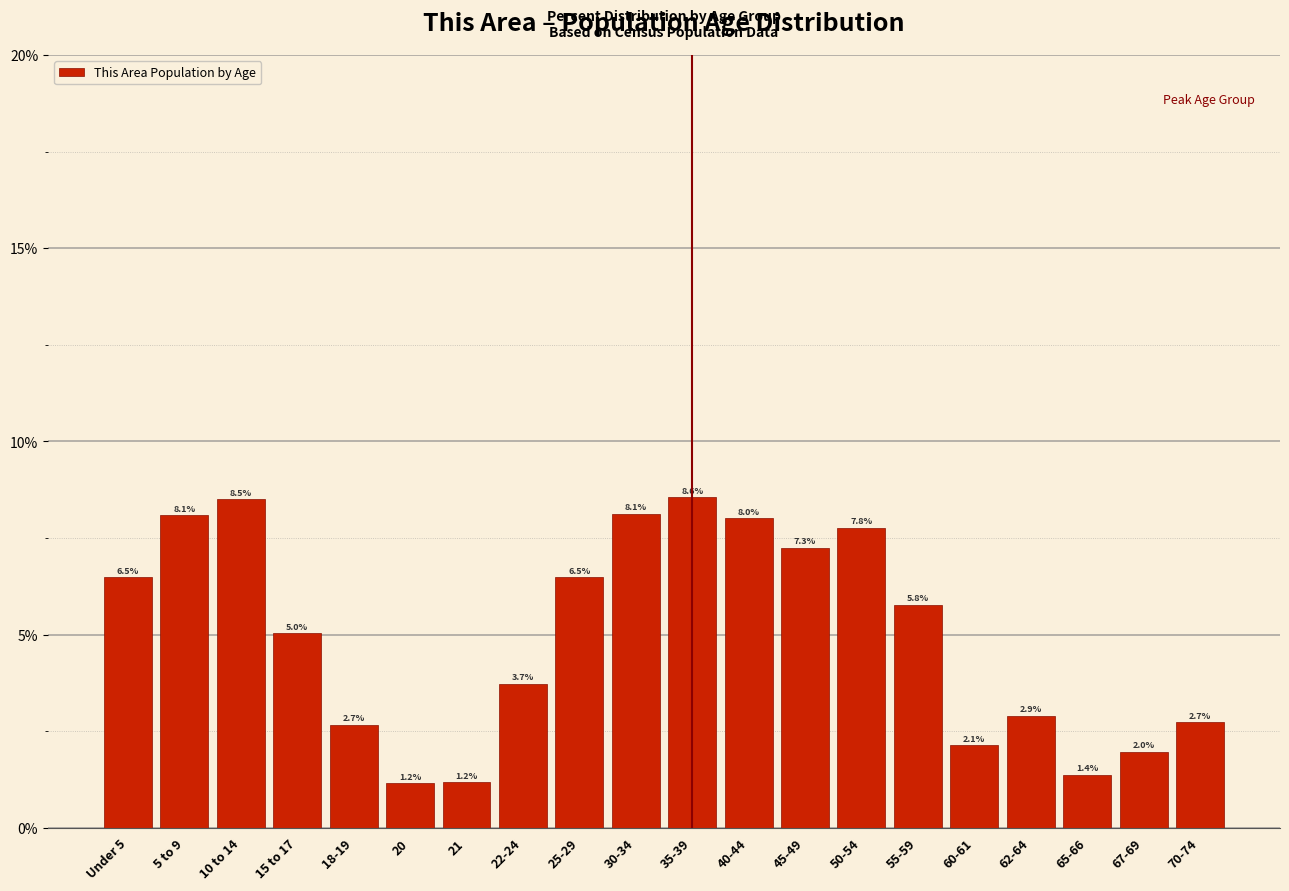

Reading left to right, what are all the values shown in this chart?

6.5	8.1	8.5	5.0	2.7	1.2	1.2	3.7	6.5	8.1	8.6	8.0	7.3	7.8	5.8	2.1	2.9	1.4	2.0	2.7